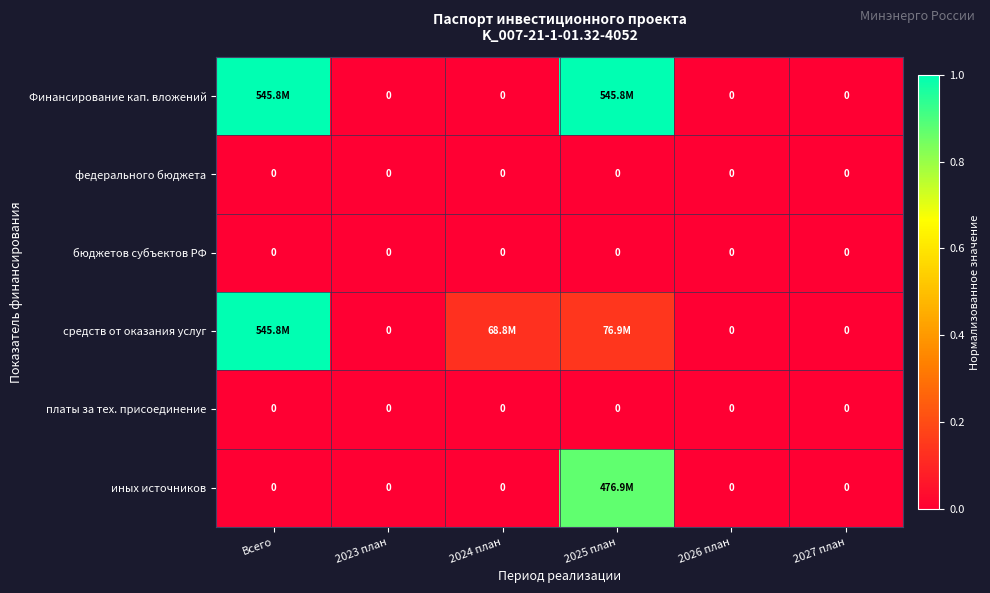

What is the difference between the second highest and second lowest values in the средств от оказания услуг series?

0.1